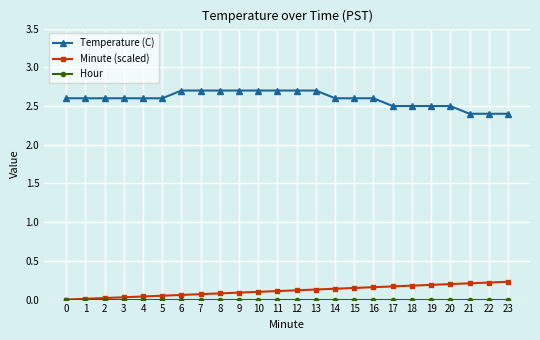

Is the value of Minute (scaled) at 19 greater than the value of Temperature (C) at 20?

No